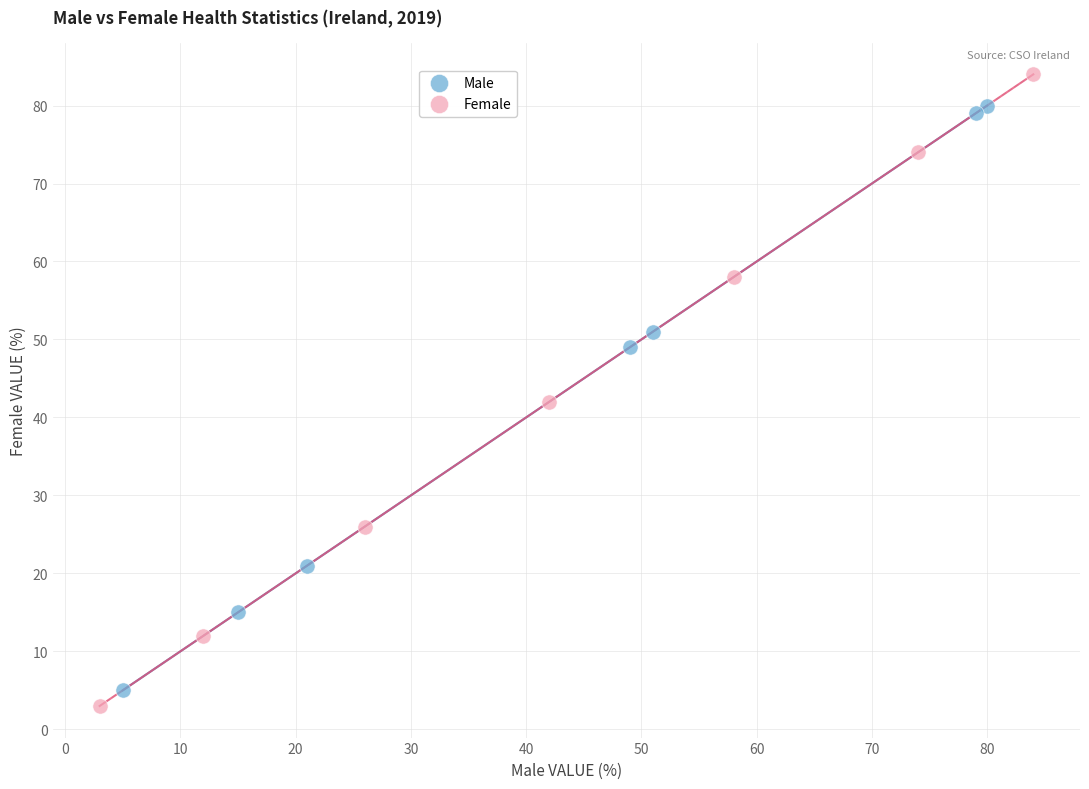

Which series contains the lowest Y value?

Female